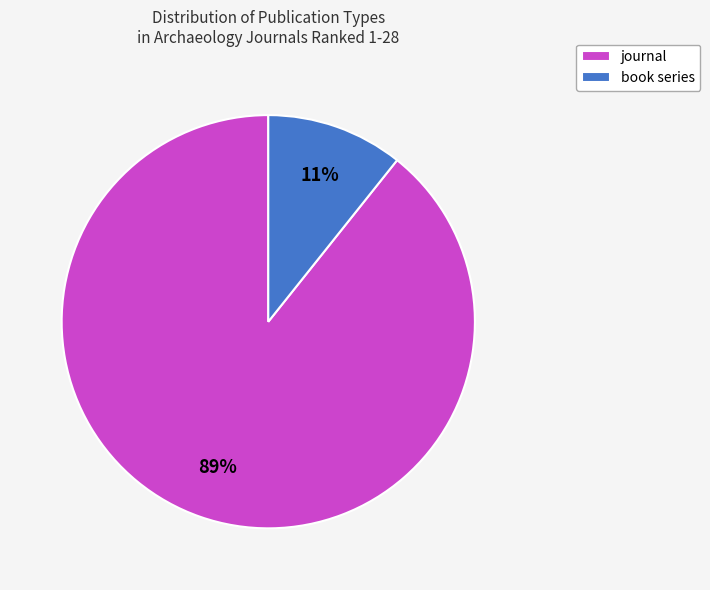

To the nearest percent, what percentage of the pie is journal?

89%